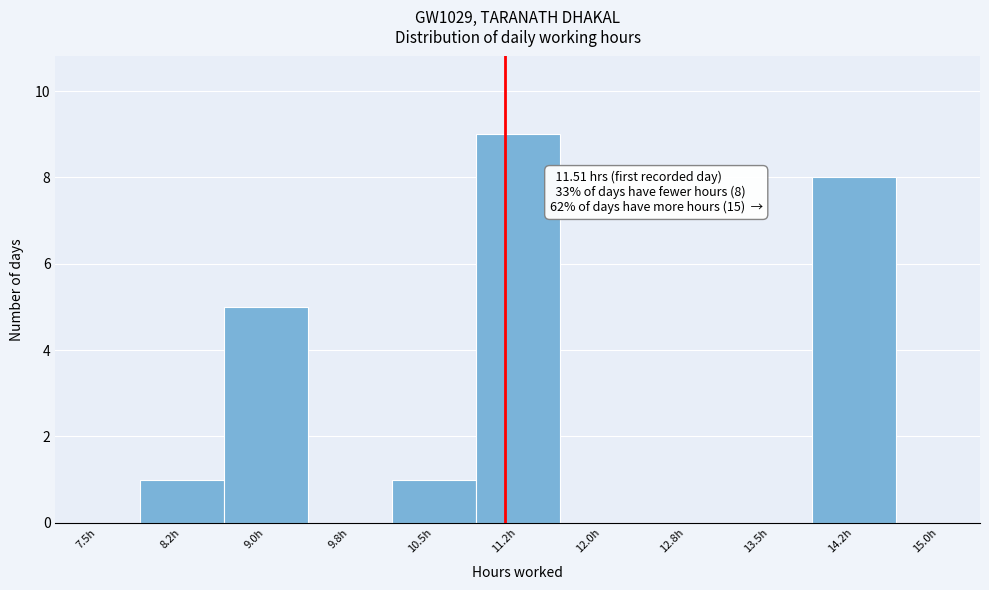

Reading left to right, list all the values displayed in this chart.

7.5h=0	8.2h=1	9.0h=5	9.8h=0	10.5h=1	11.2h=9	12.0h=0	12.8h=0	13.5h=0	14.2h=8	15.0h=0